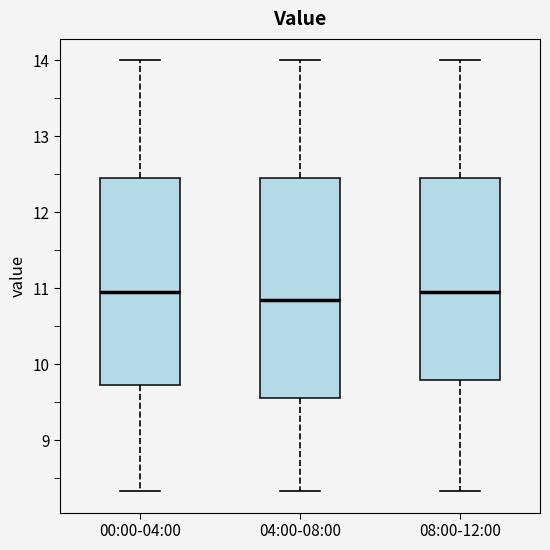

Which box is the tallest, from its lower edge to its upper edge?

04:00-08:00